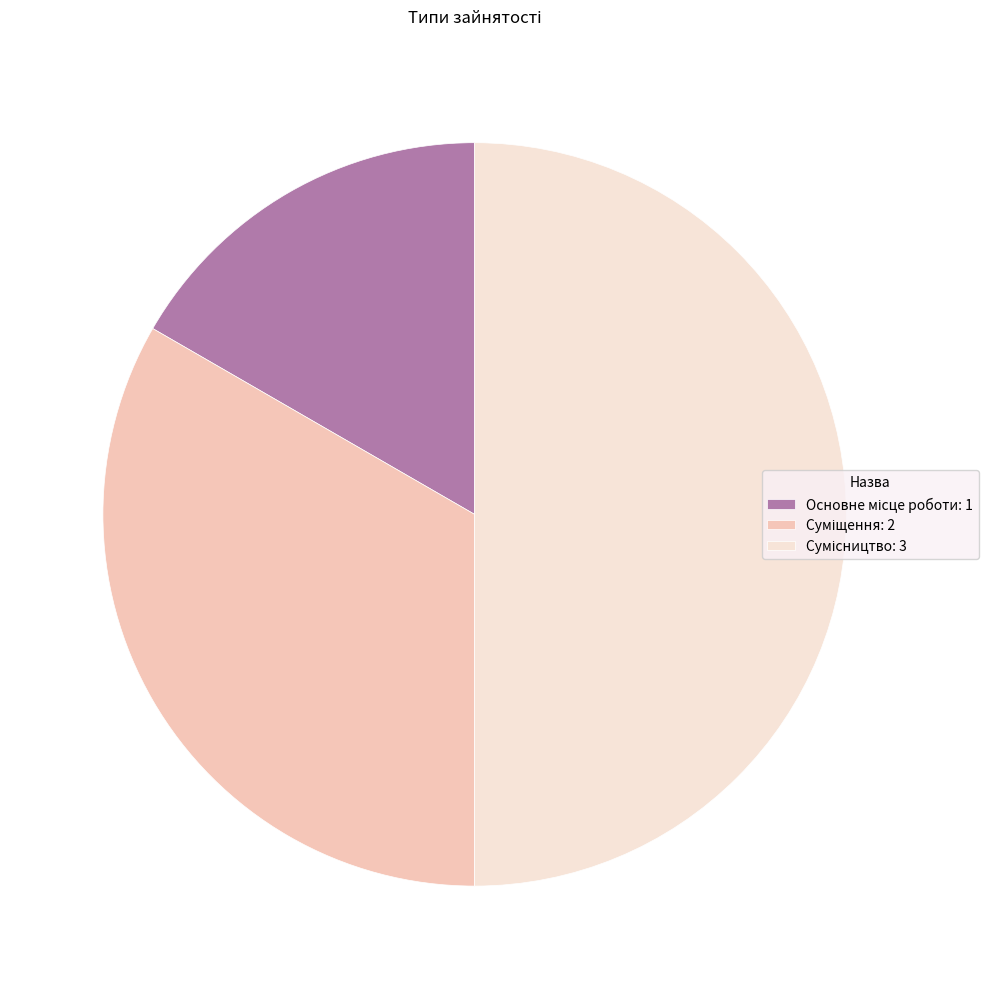

What is the ratio of the value at Сумісництво to the value at Основне місце роботи?

3.0